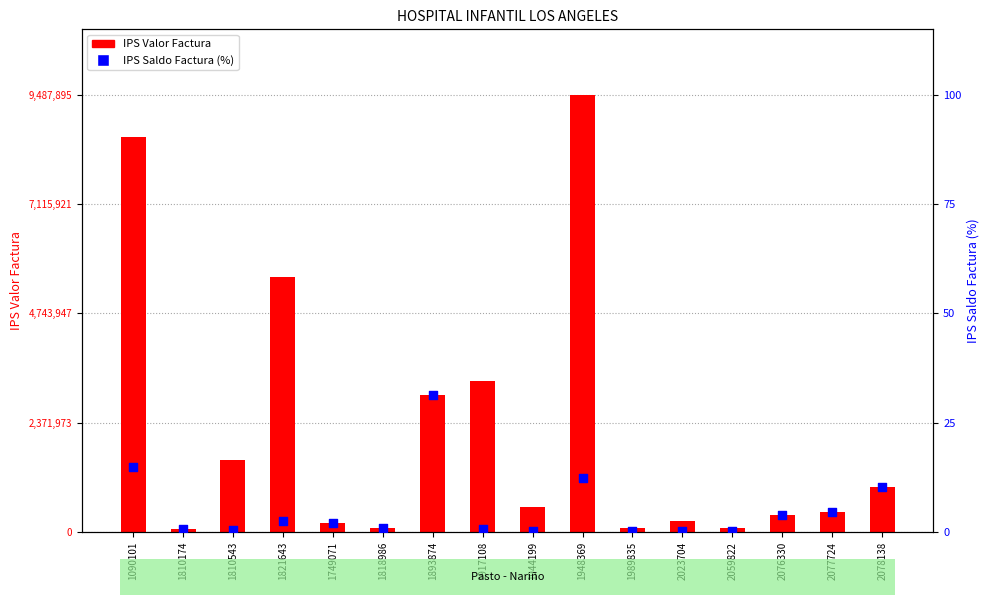

Which series has the largest total across all categories?

IPS Valor Factura